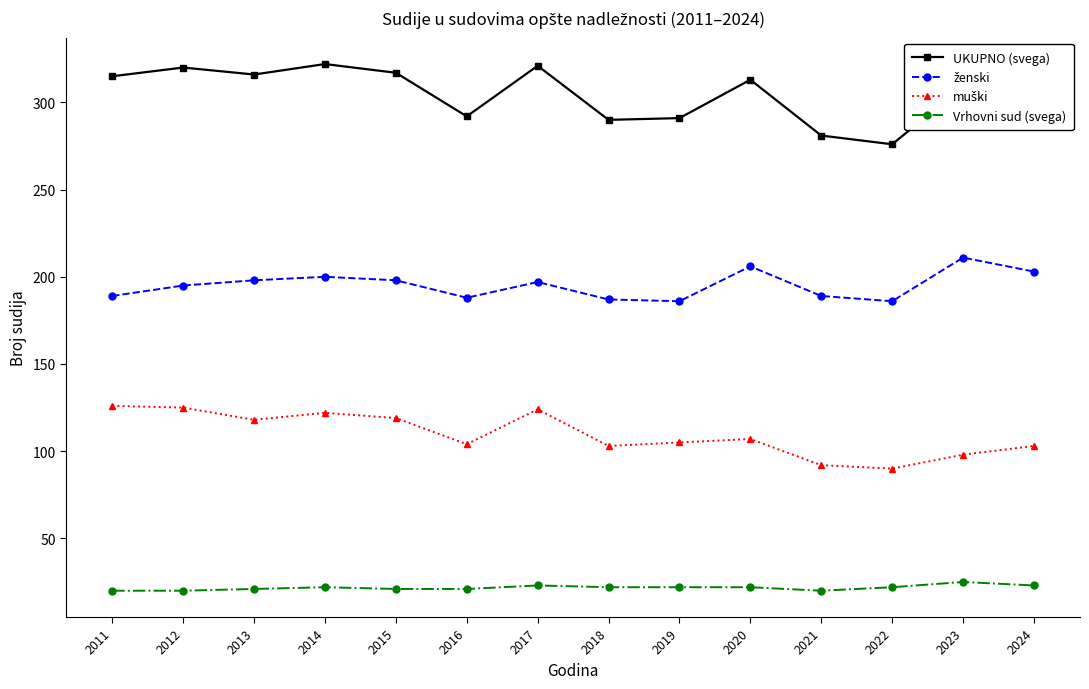

True or false: Vrhovni sud (svega) and UKUPNO (svega) intersect in this chart.

False